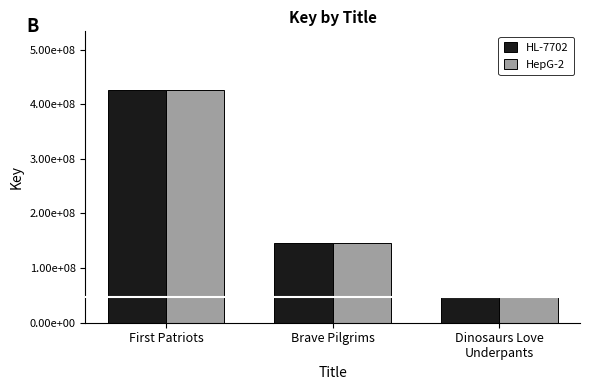

What are all the series names shown in the legend?

HL-7702, HepG-2